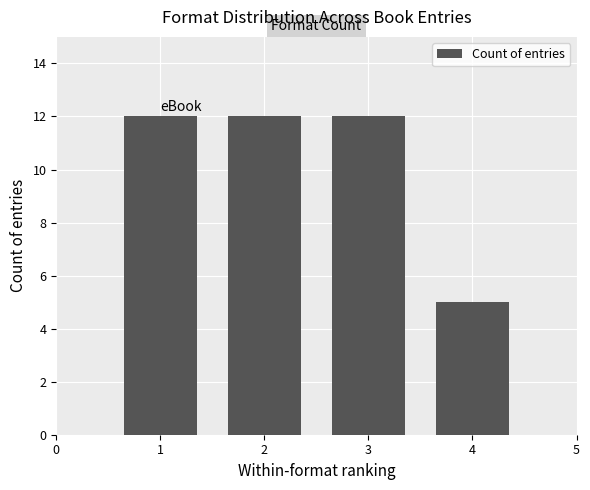

Approximately how many times larger is the value at 2 compared to 4?

2.4